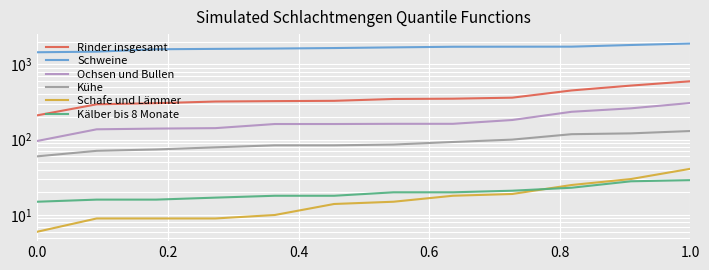

How many lines are shown in the chart?

6